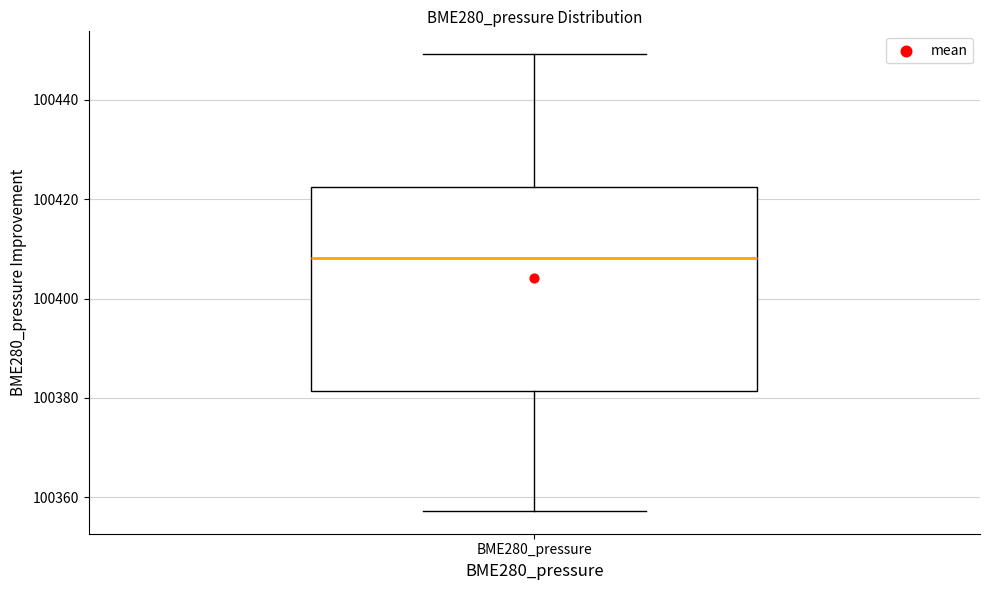

Where is the upper edge of the box for BME280_pressure on the y-axis? The values are not printed on the chart, so give them approximately, as read against the axis.

100422